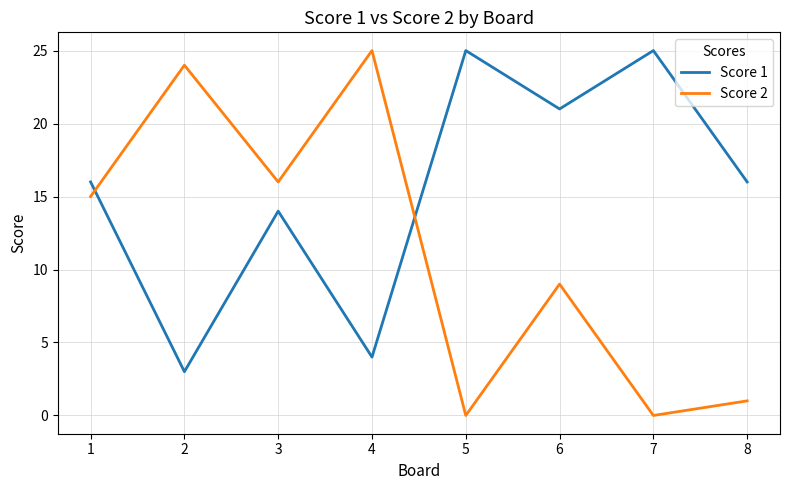

At which category does Score 1 reach its first local valley?

2